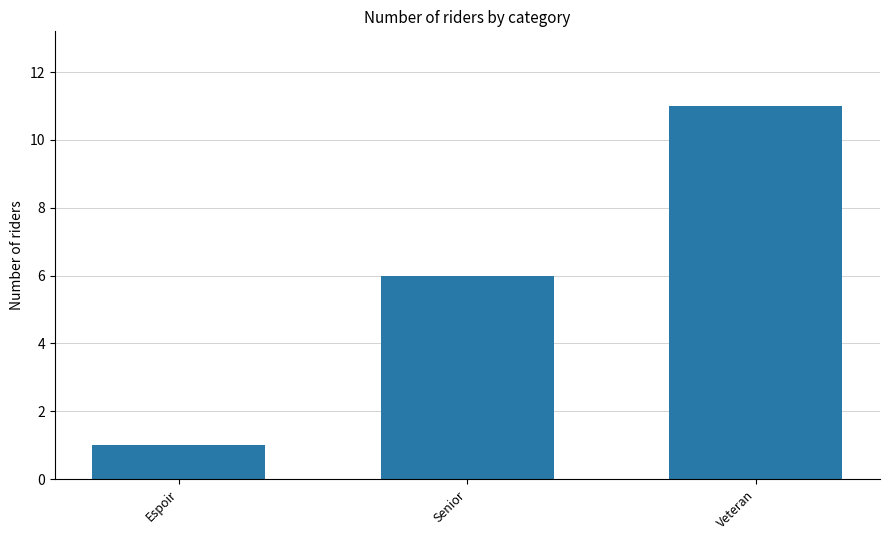

At which label is the value closest to 6?

Senior